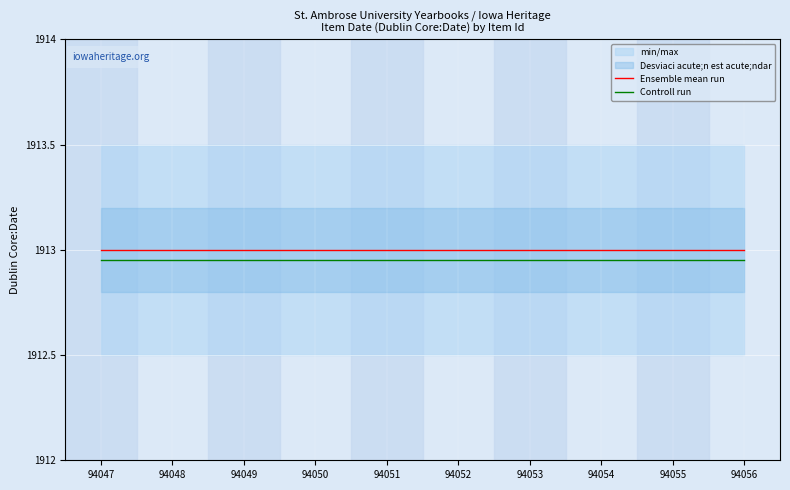

What are all the series names shown in the legend?

Ensemble mean run, Controll run